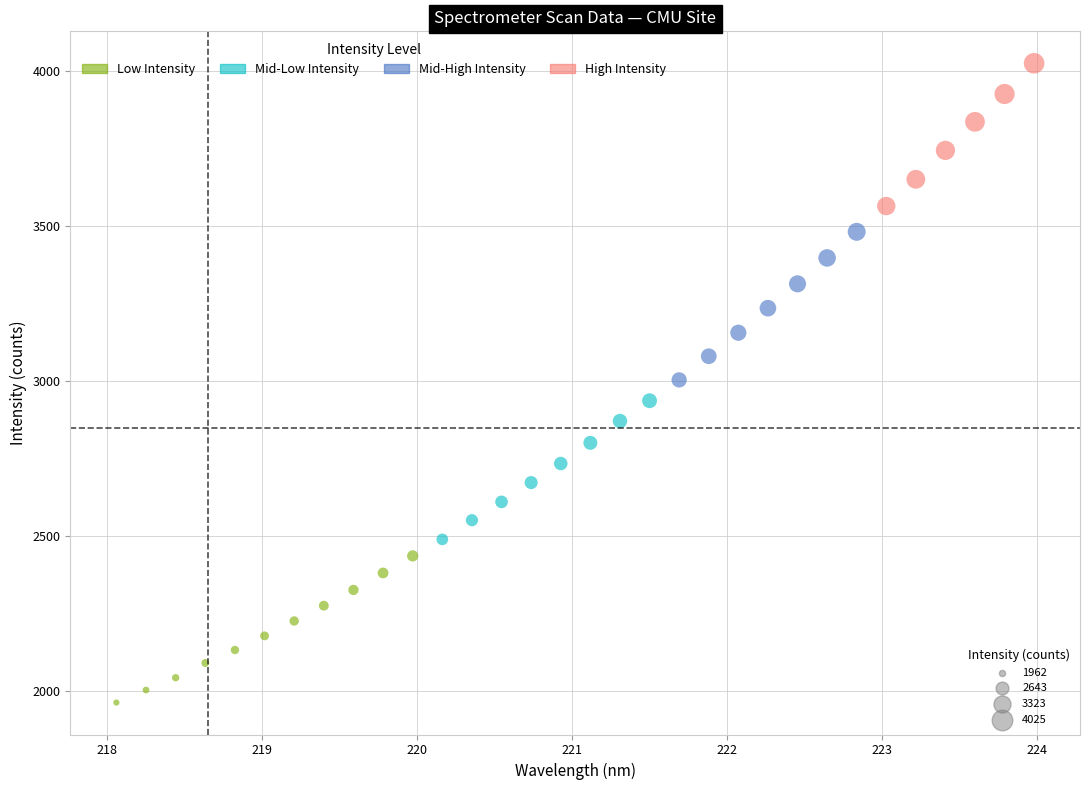

What is the range of X values (max minus min)?

5.9